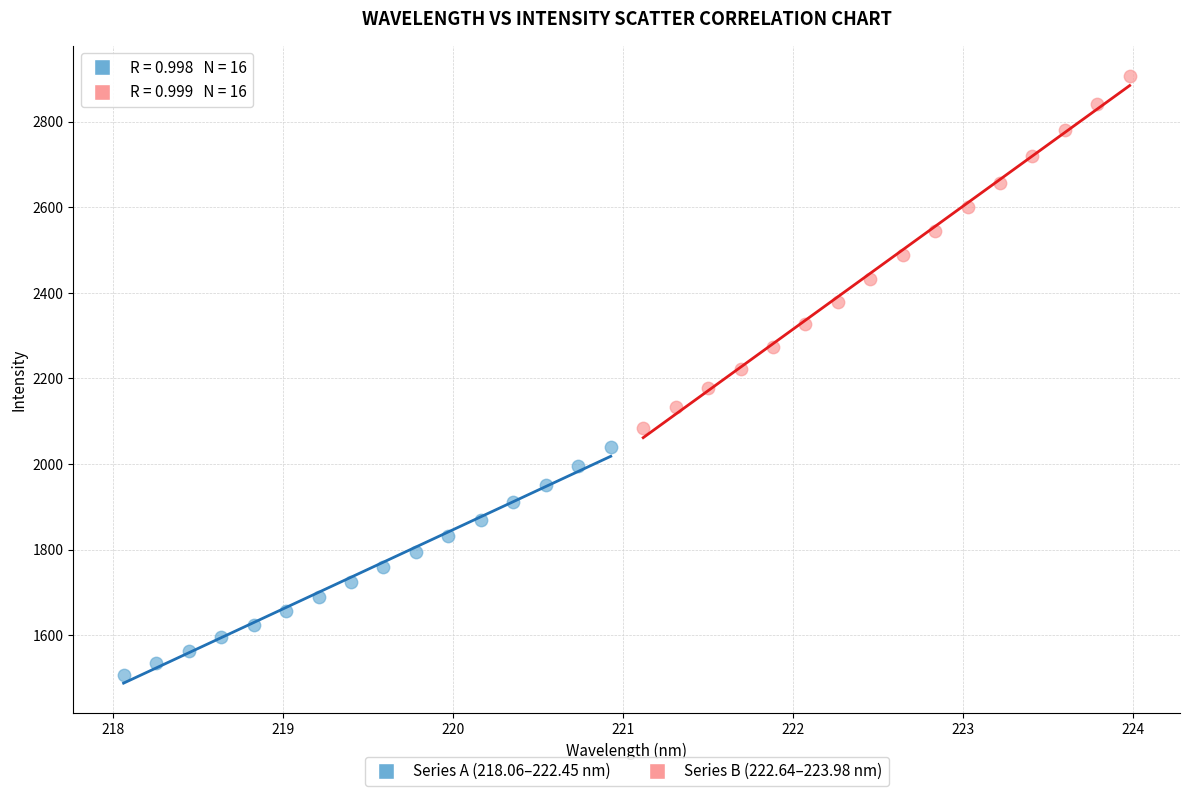

Which series reaches the maximum Y coordinate?

Series B (222.64–223.98 nm)